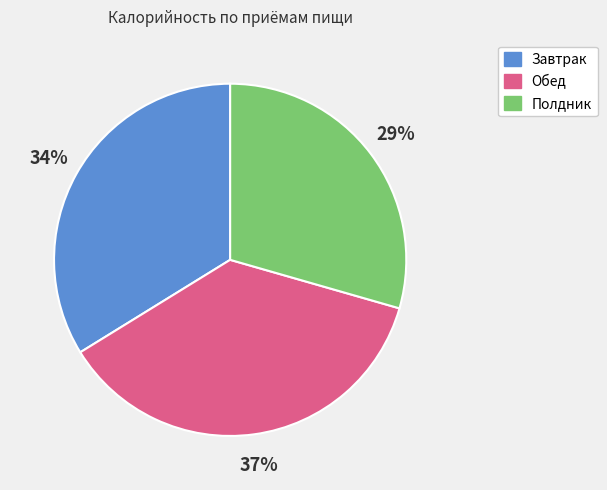

Combined, do Полдник and Завтрак account for over 50%?

Yes